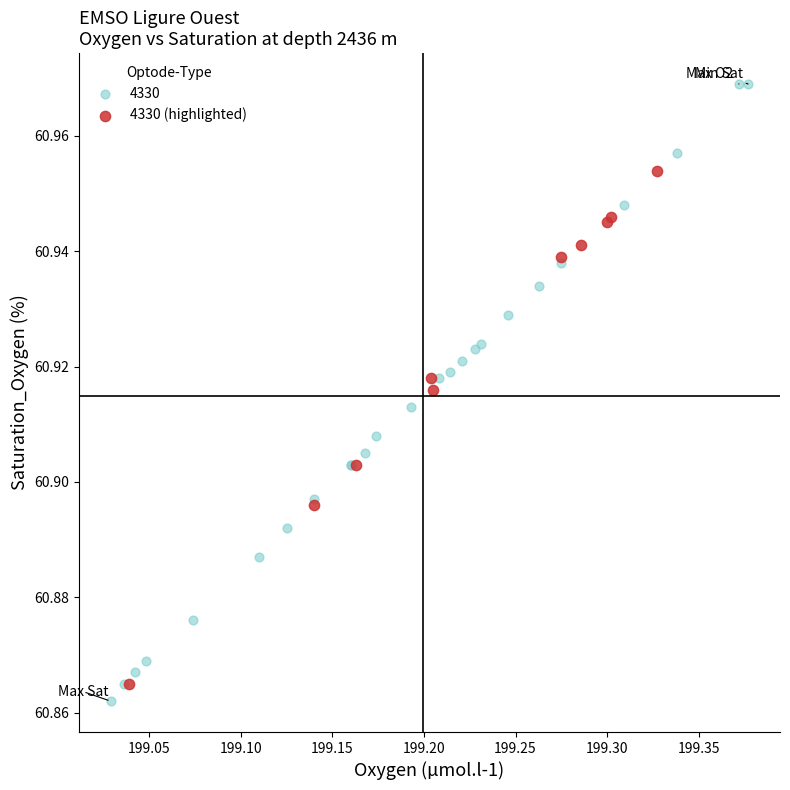

Which series has the largest Y range (max minus min)?

4330